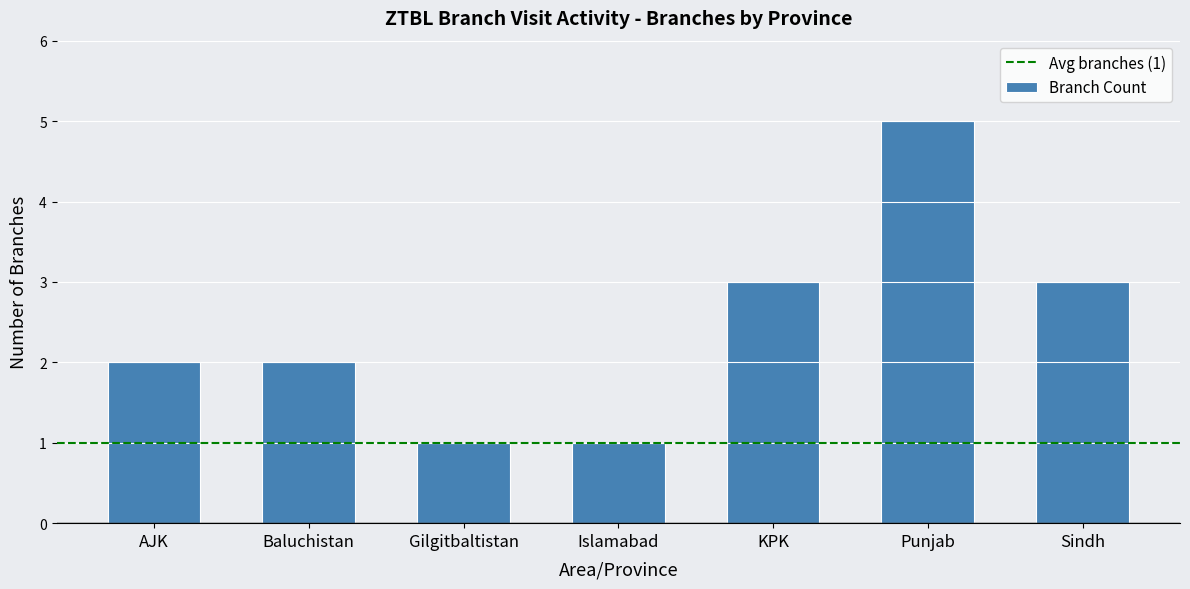

What is the greatest value displayed?

5